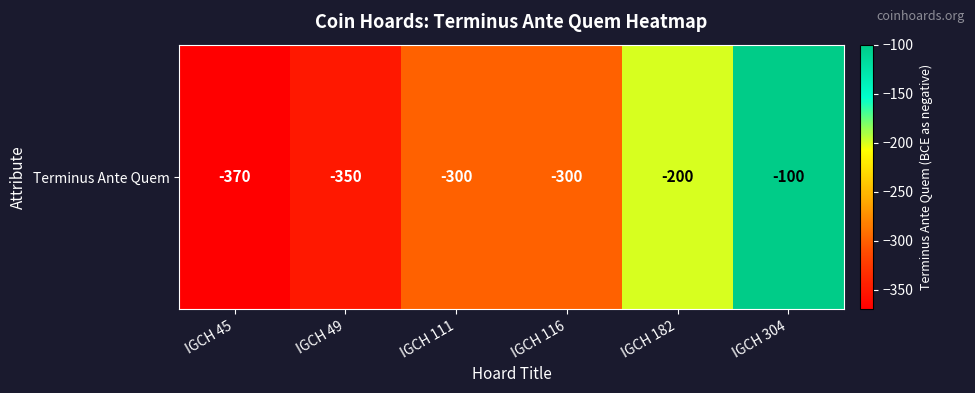

Which category has the lowest value across all series?

IGCH 45